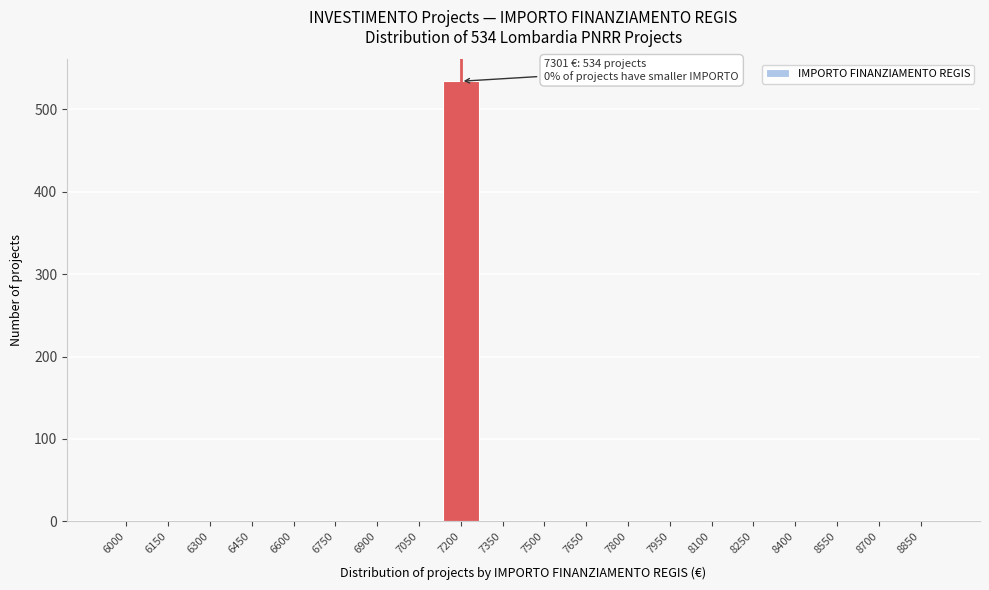

Reading left to right, list all the values displayed in this chart.

6000=0	6150=0	6300=0	6450=0	6600=0	6750=0	6900=0	7050=0	7200=534	7350=0	7500=0	7650=0	7800=0	7950=0	8100=0	8250=0	8400=0	8550=0	8700=0	8850=0